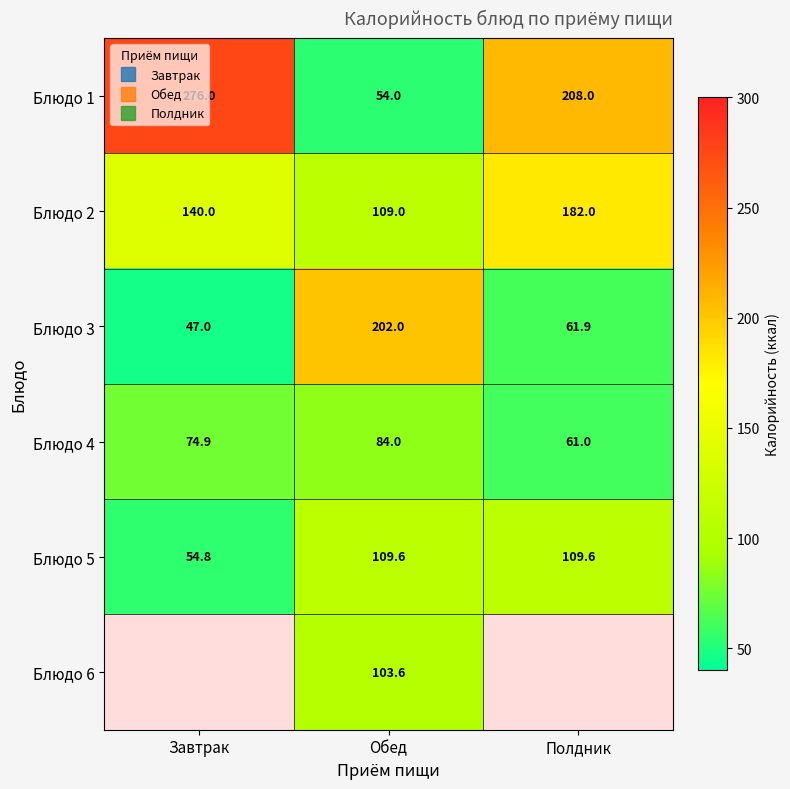

What is the highest value of the Блюдо 2 series?

182.0